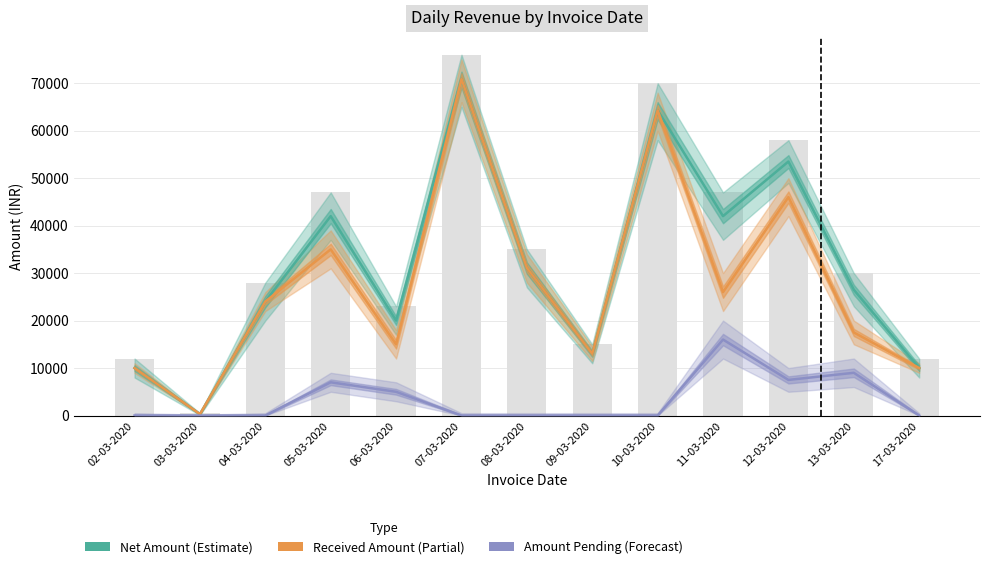

What position from the right is 03-03-2020?

12